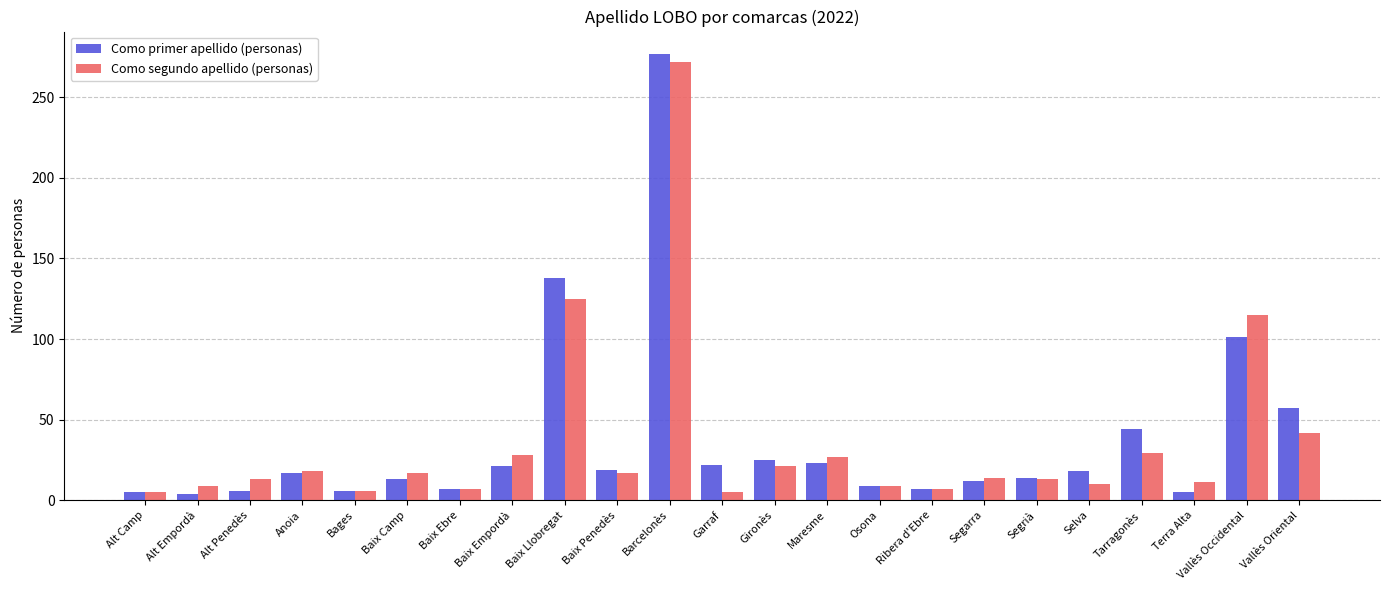

At Vallès Occidental, list the series in order from largest to smallest.

Como segundo apellido (personas), Como primer apellido (personas)